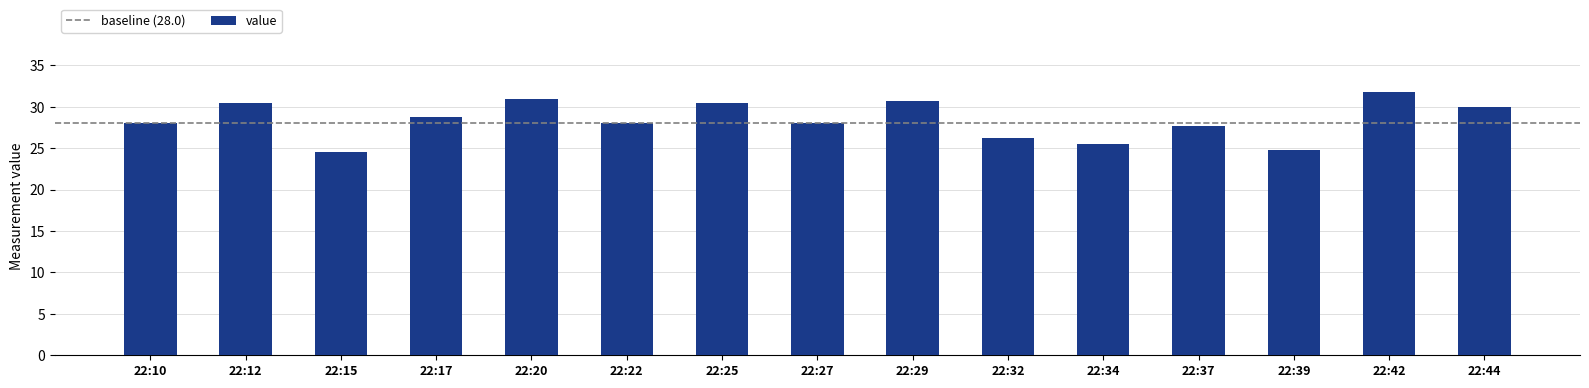

The chart shows a value of 28.0 at 22:22. True or false?

True